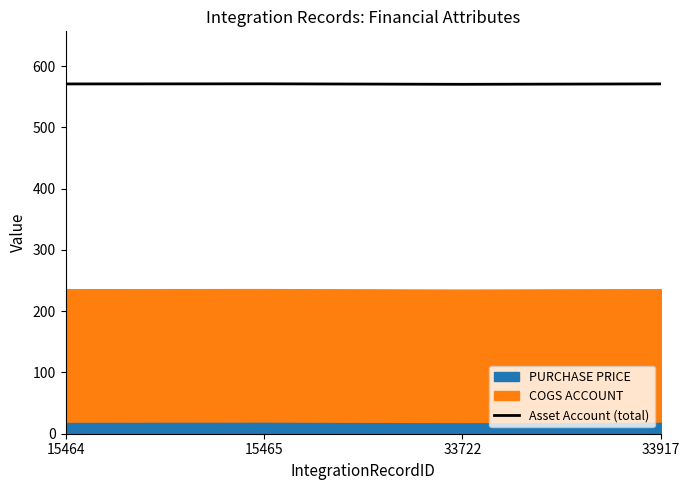

How many lines are shown in the chart?

1